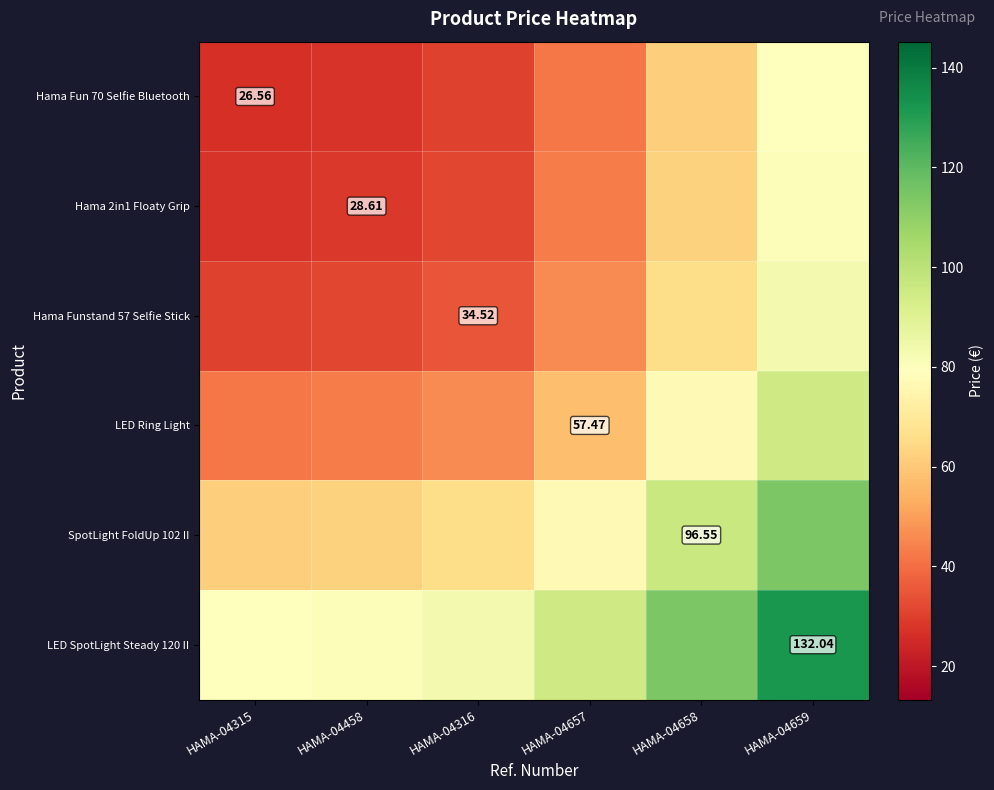

How many data points does each series have?

6